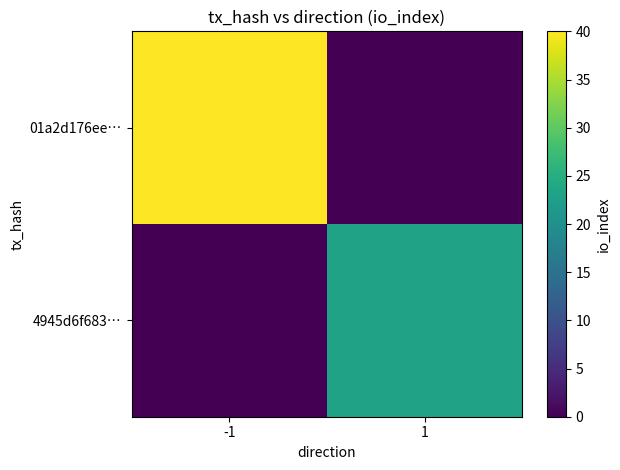

Reading left to right, transcribe all the data shown in this chart.

01a2d176ee…: -1=40	1=0
4945d6f683…: -1=0	1=23